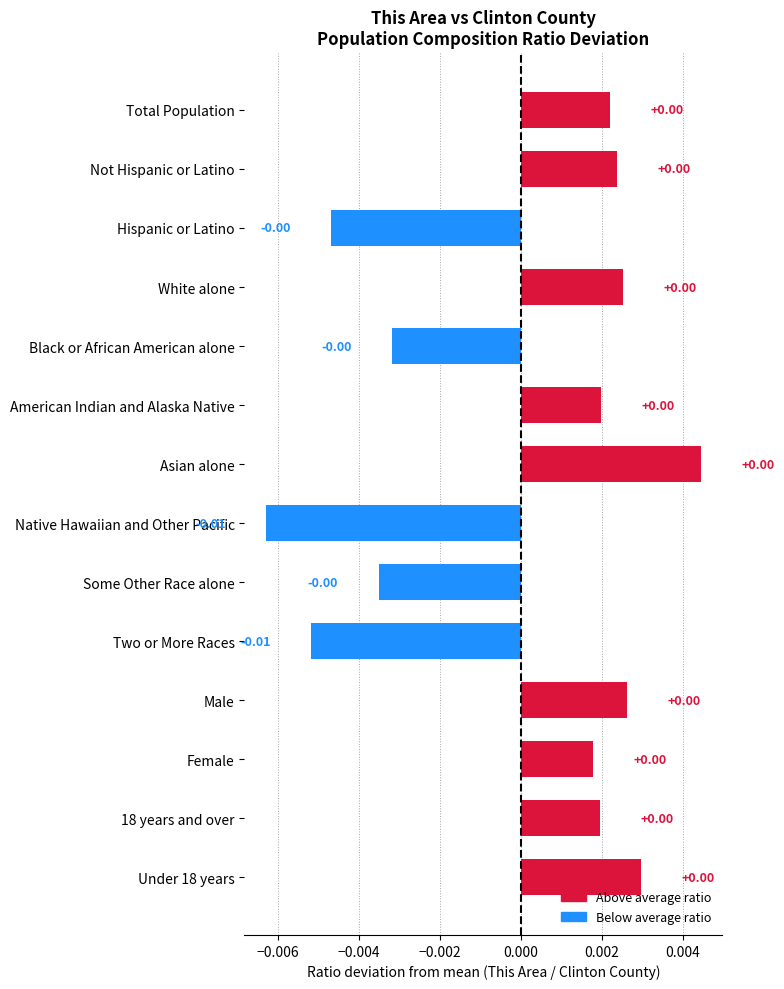

How many data points are less than 0?

5